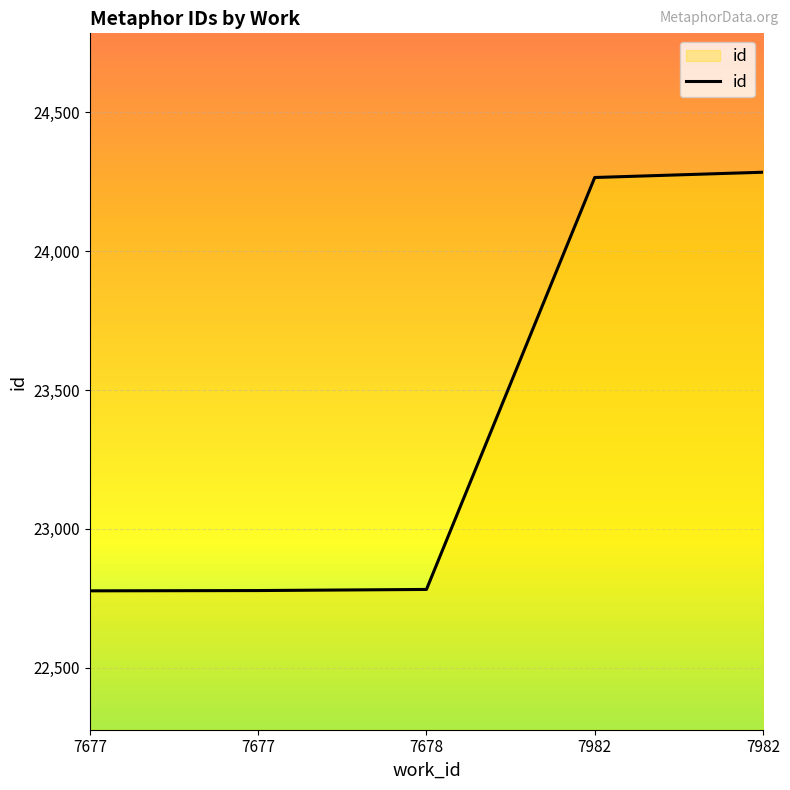

The value at 7677 is 9847. True or false?

False